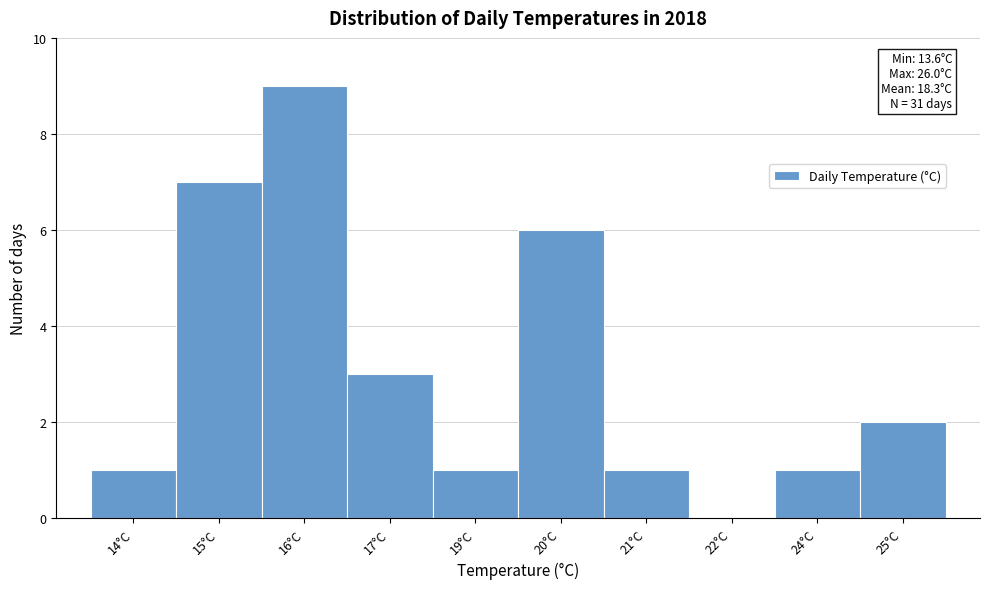

Reading left to right, extract all data points from this chart.

14°C=1	15°C=7	16°C=9	17°C=3	19°C=1	20°C=6	21°C=1	22°C=0	24°C=1	25°C=2